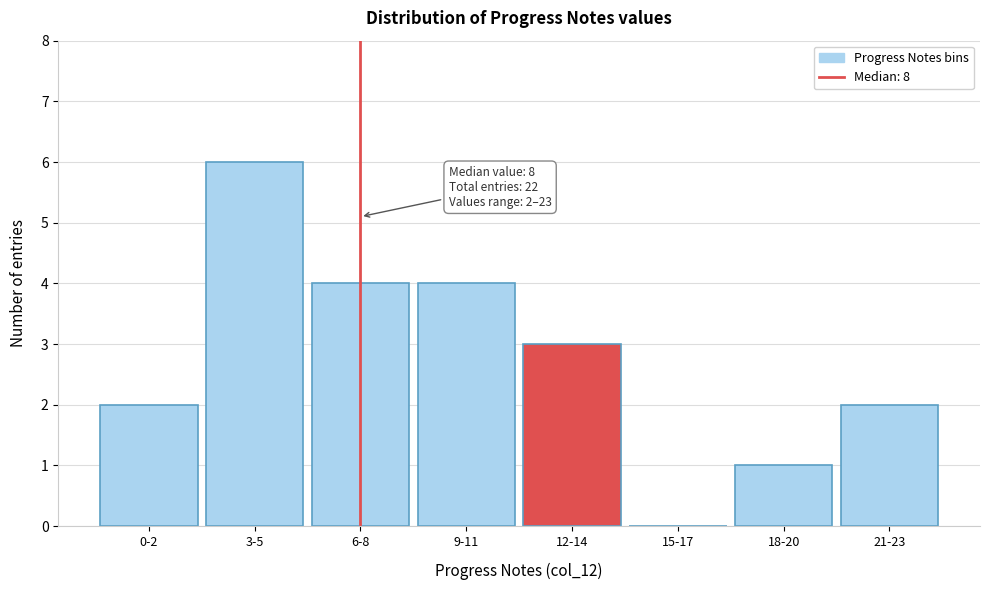

Reading left to right, list all the values displayed in this chart.

0-2=2	3-5=6	6-8=4	9-11=4	12-14=3	15-17=0	18-20=1	21-23=2